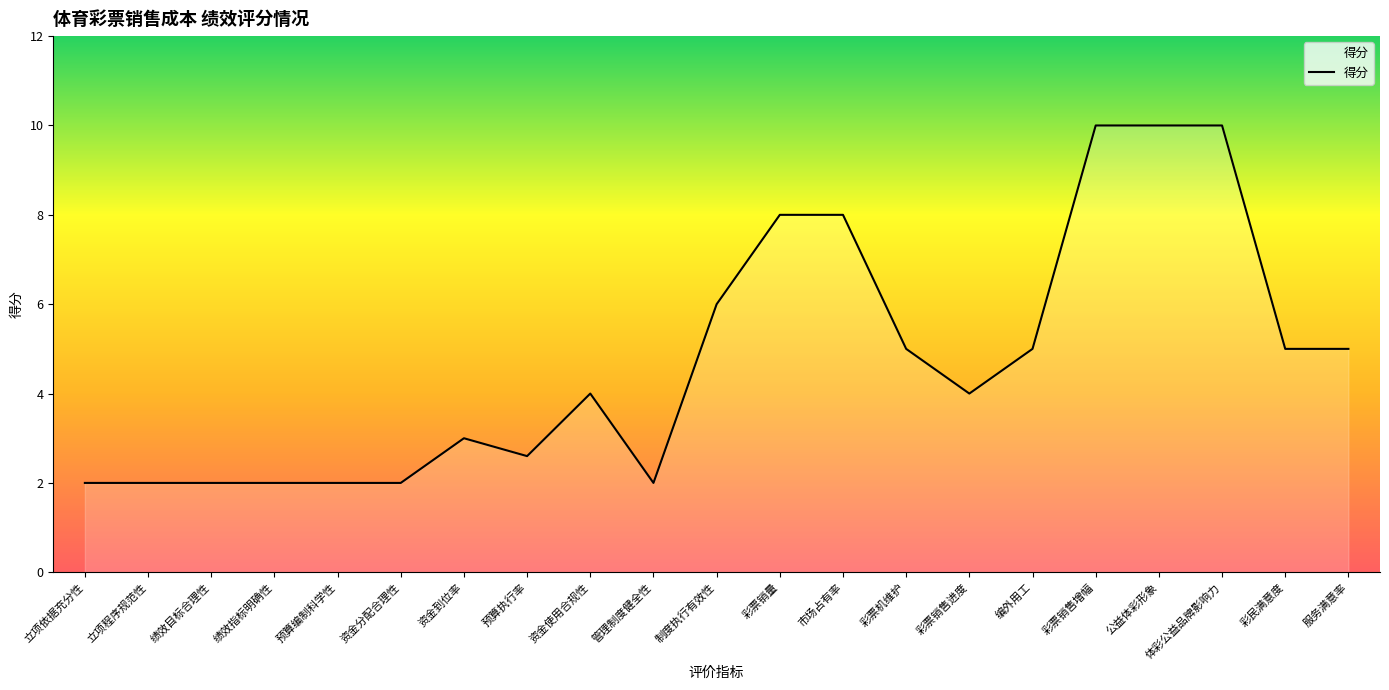

Reading left to right, extract all data points from this chart.

立项依据充分性=2.0	立项程序规范性=2.0	绩效目标合理性=2.0	绩效指标明确性=2.0	预算编制科学性=2.0	资金分配合理性=2.0	资金到位率=3.0	预算执行率=2.6	资金使用合规性=4.0	管理制度健全性=2.0	制度执行有效性=6.0	彩票销量=8.0	市场占有率=8.0	彩票机维护=5.0	彩票销售进度=4.0	编外用工=5.0	彩票销售增幅=10.0	公益体彩形象=10.0	体彩公益品牌影响力=10.0	彩民满意度=5.0	服务满意率=5.0